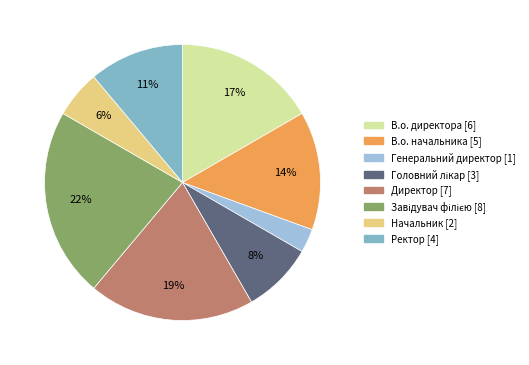

What is the ratio of the value at Начальник to the value at В.о. начальника?

0.4